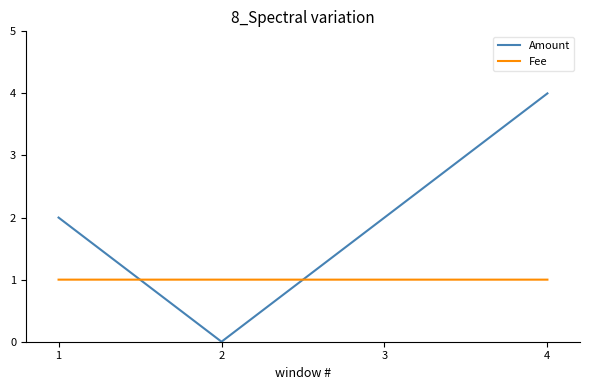

The Amount series shows 0.0 at 2. True or false?

True